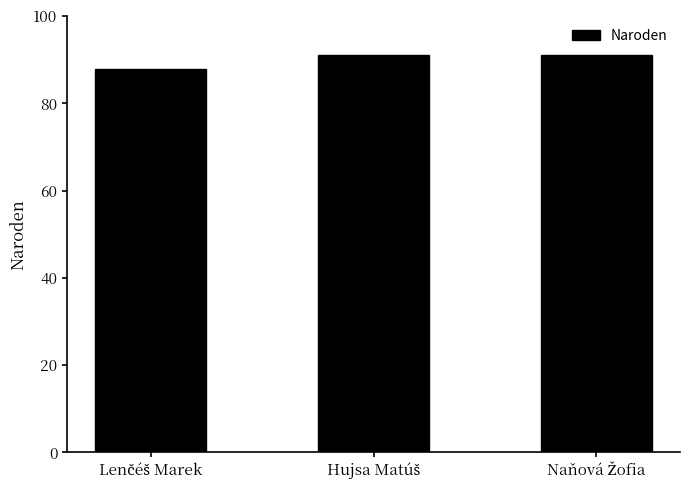

Reading left to right, what are all the values shown in this chart?

88	91	91